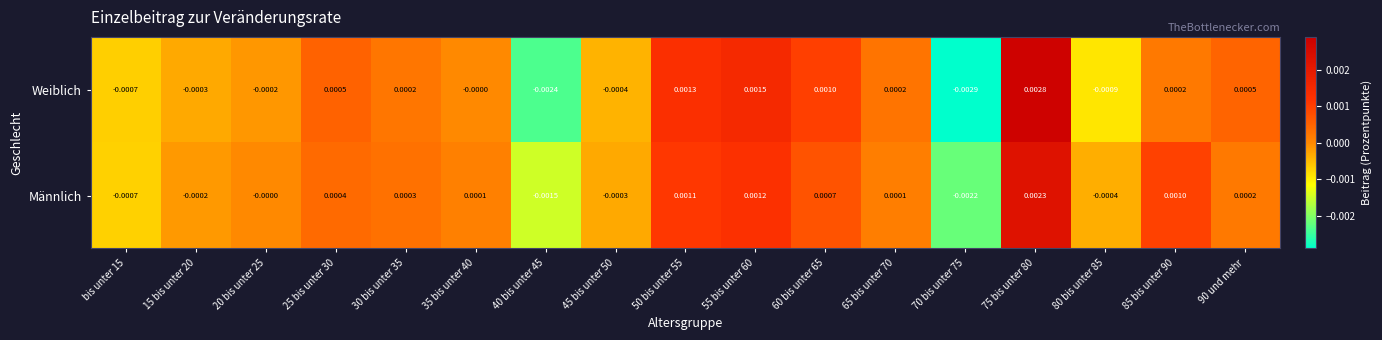

Which series changed the most between 45 bis unter 50 and 65 bis unter 70?

Weiblich